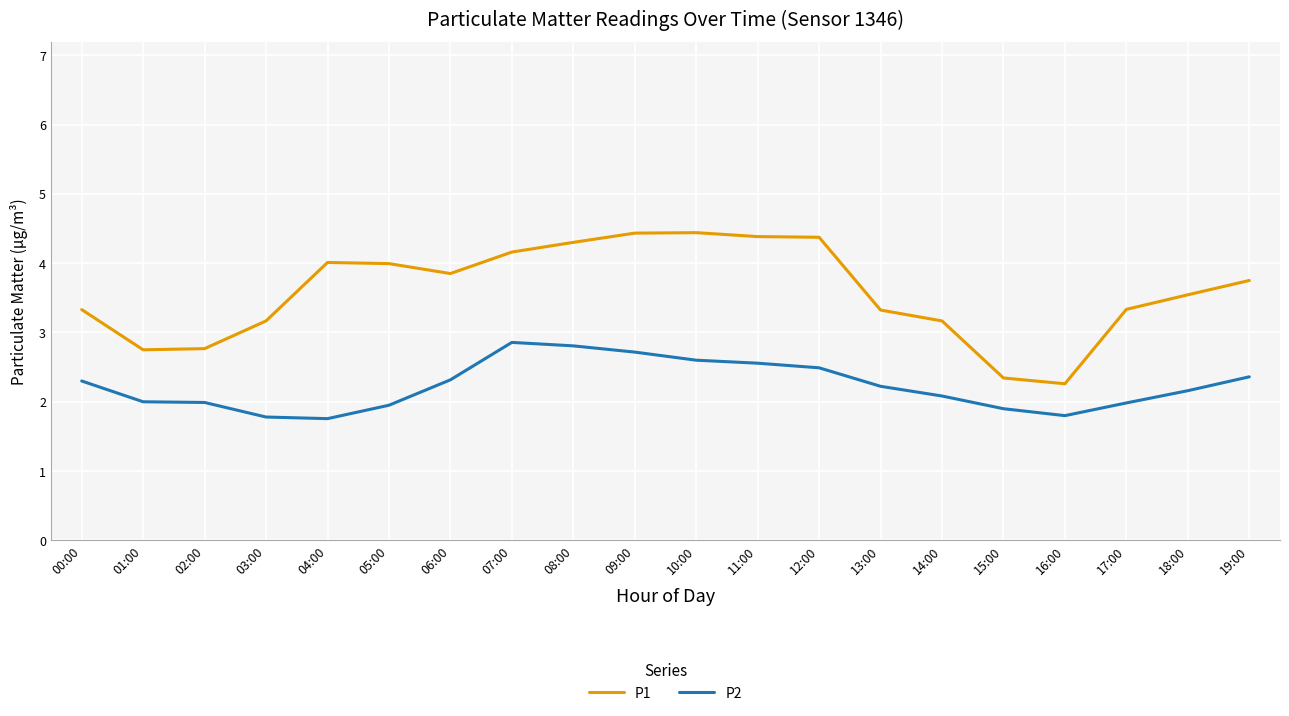

Is this an area chart (filled region under the line)?

No